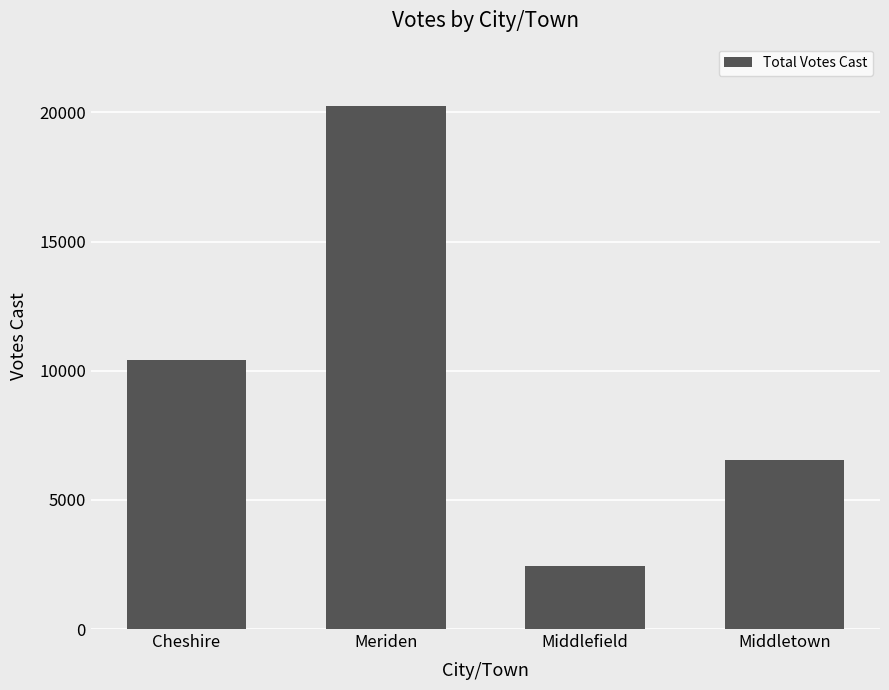

Approximately how many times larger is the value at Meriden compared to Cheshire?

1.9